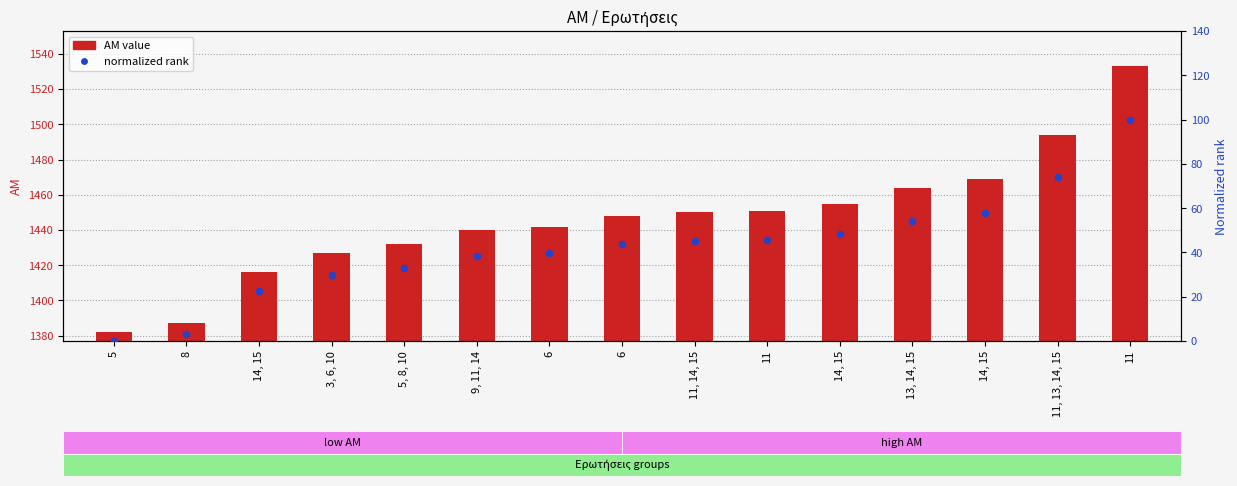

Which series has the largest total across all categories?

AM value